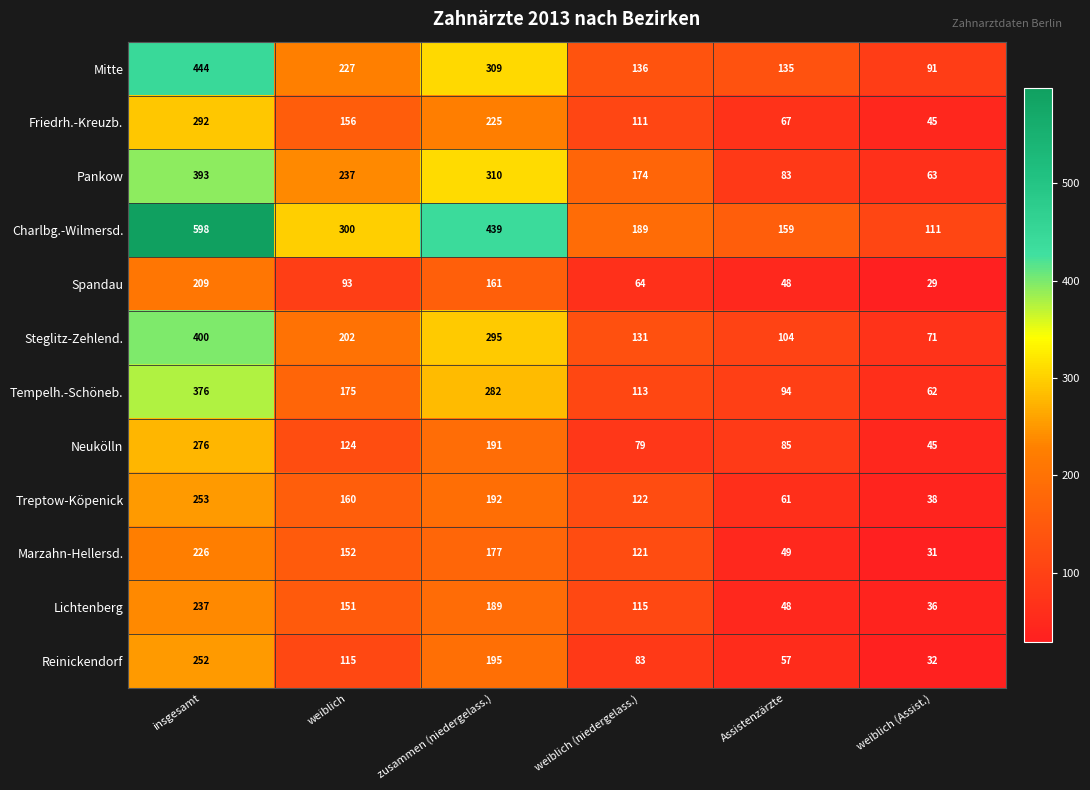

What is the total value across all series at weiblich?

2092